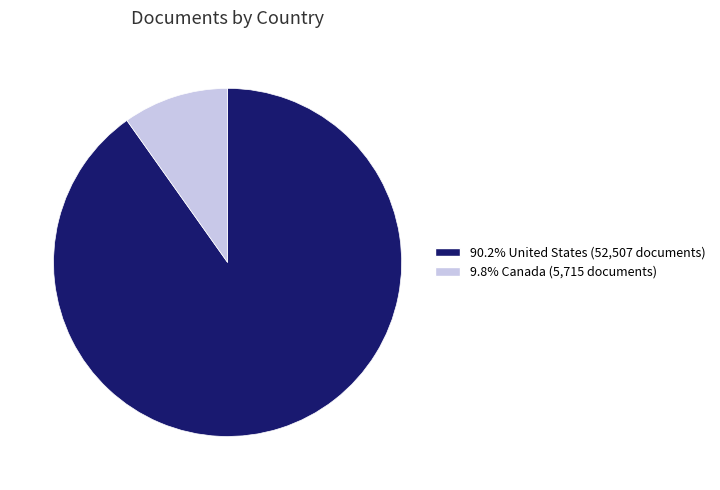

Is there a majority slice in this chart?

Yes